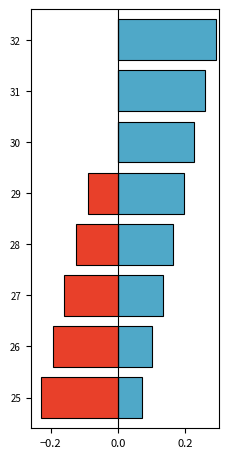

True or false: TALL AND SLIM has a value of -0.2 at 29.

False